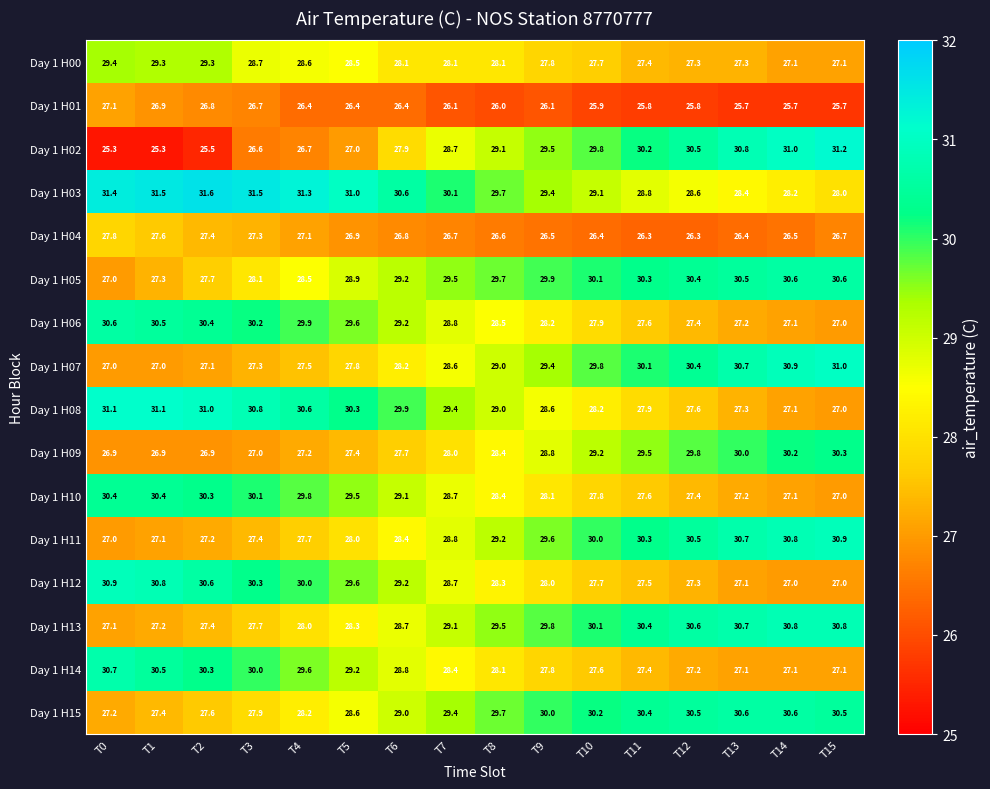

Count the number of categories in the chart.

16